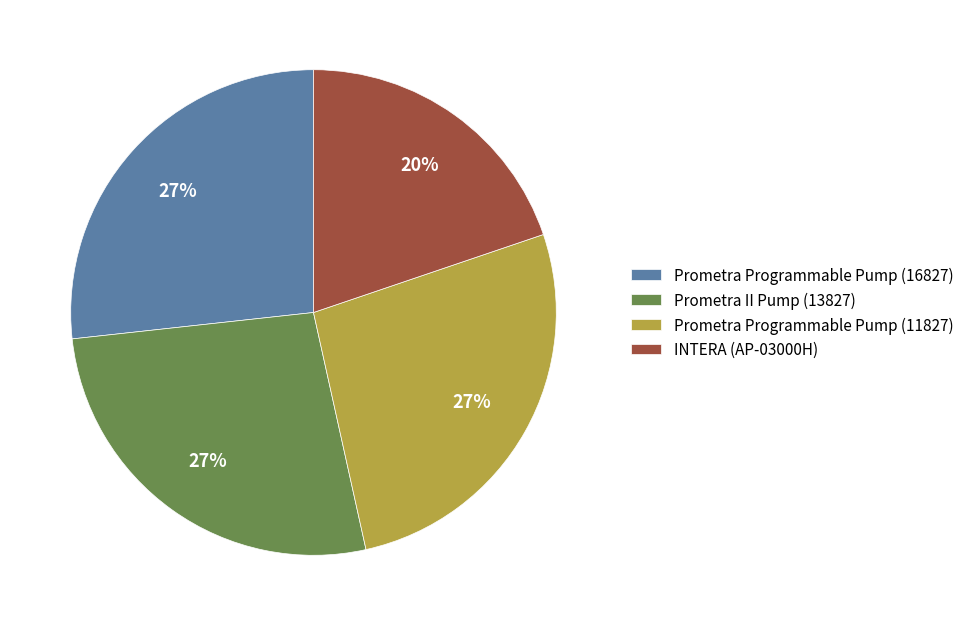

What is the smallest slice in the pie chart?

INTERA (AP-03000H)